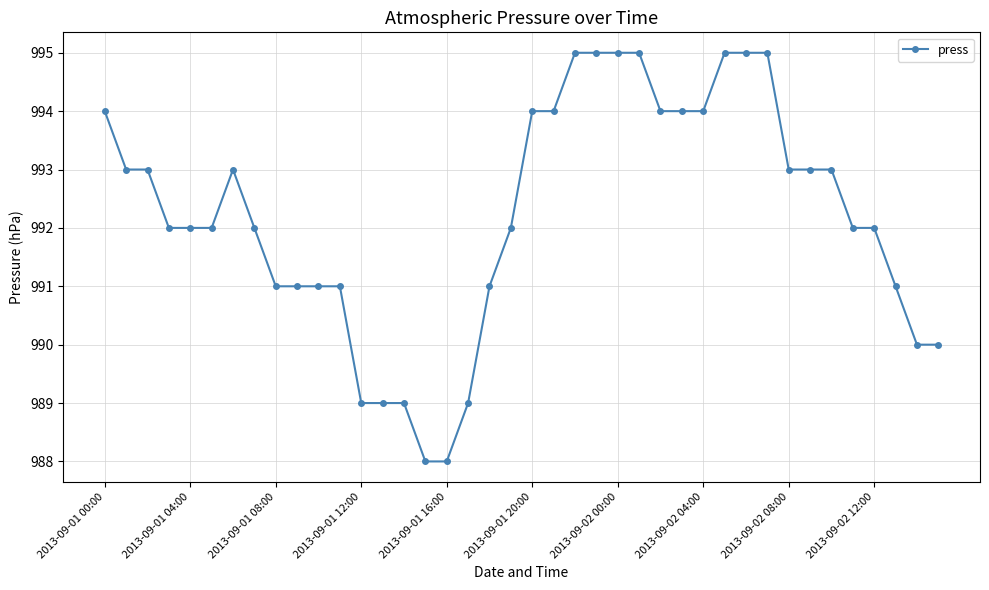

Reading left to right, what are all the values shown in this chart?

994	993	993	992	992	992	993	992	991	991	991	991	989	989	989	988	988	989	991	992	994	994	995	995	995	995	994	994	994	995	995	995	993	993	993	992	992	991	990	990